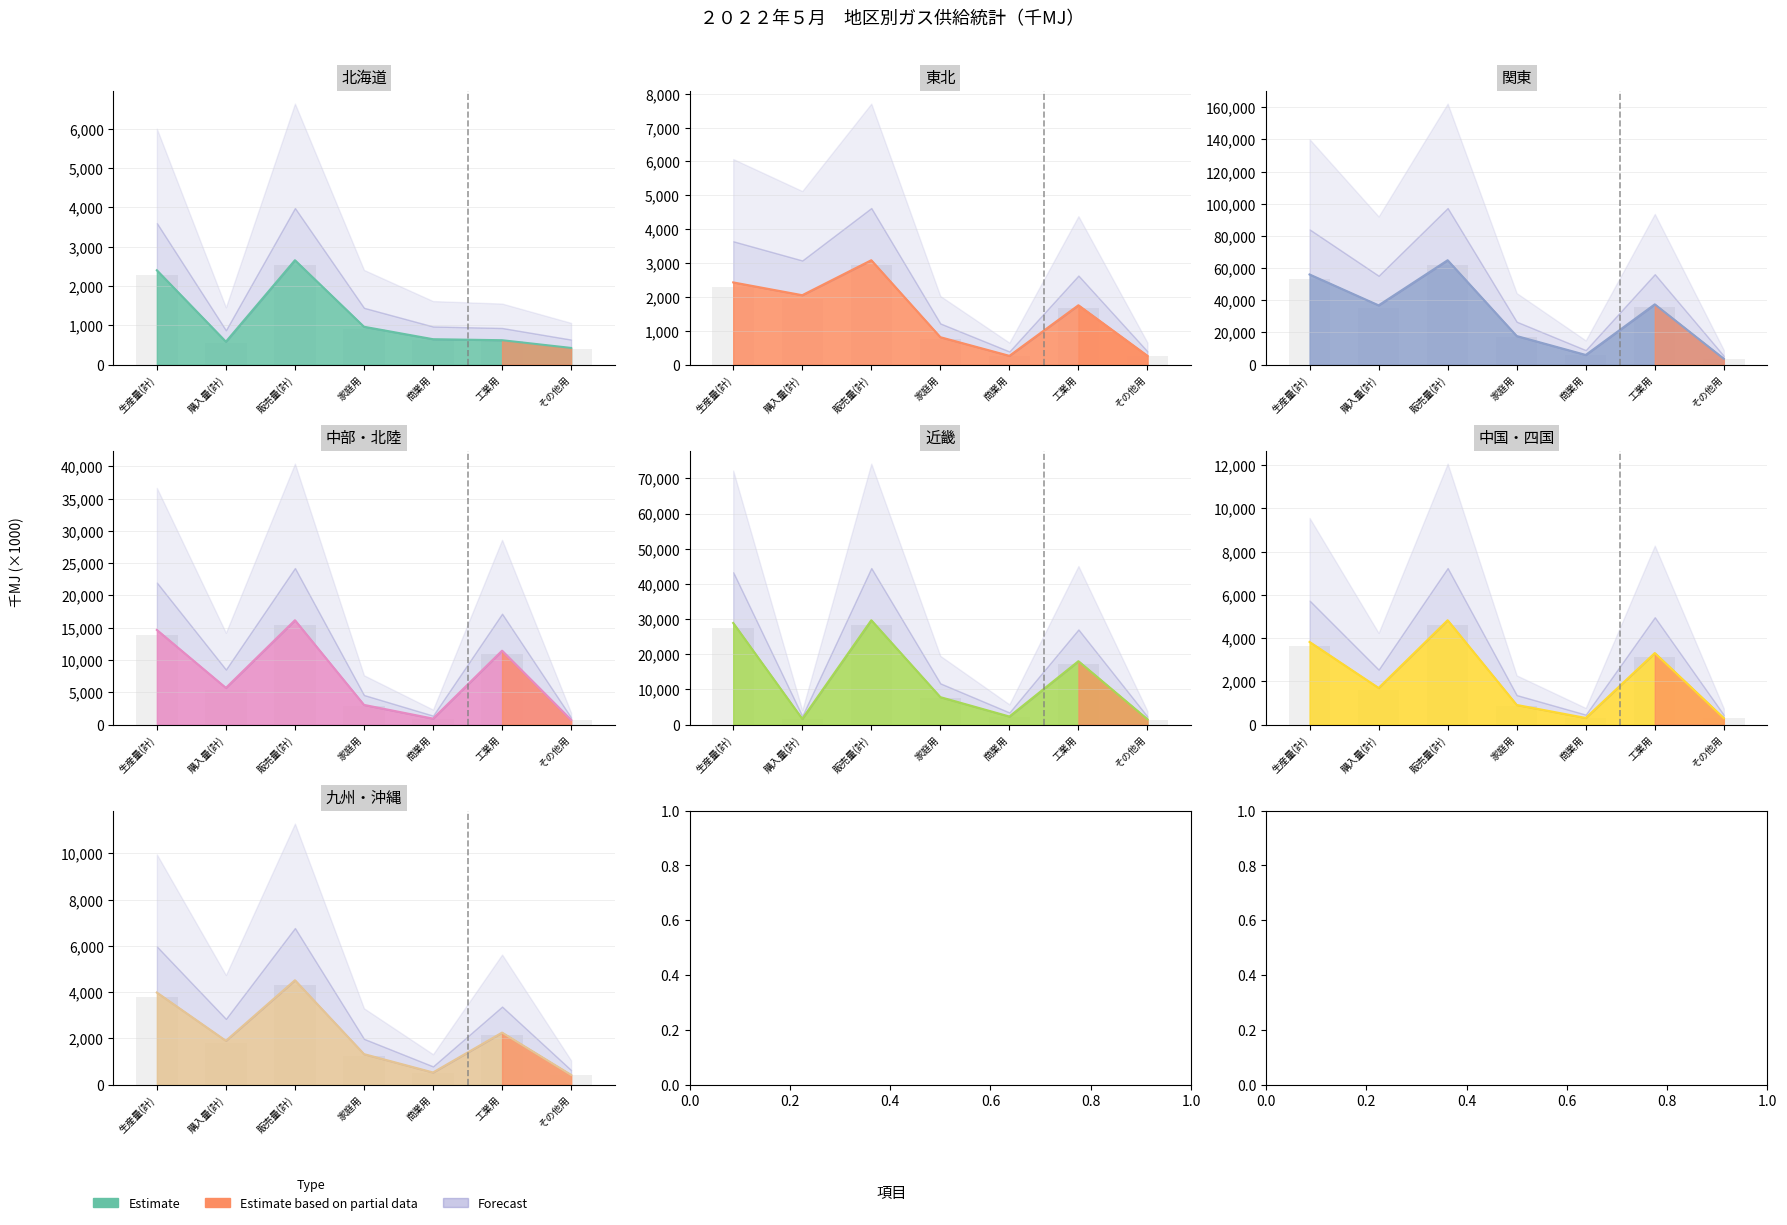

Is it true that the value at その他用 is 419274?

True